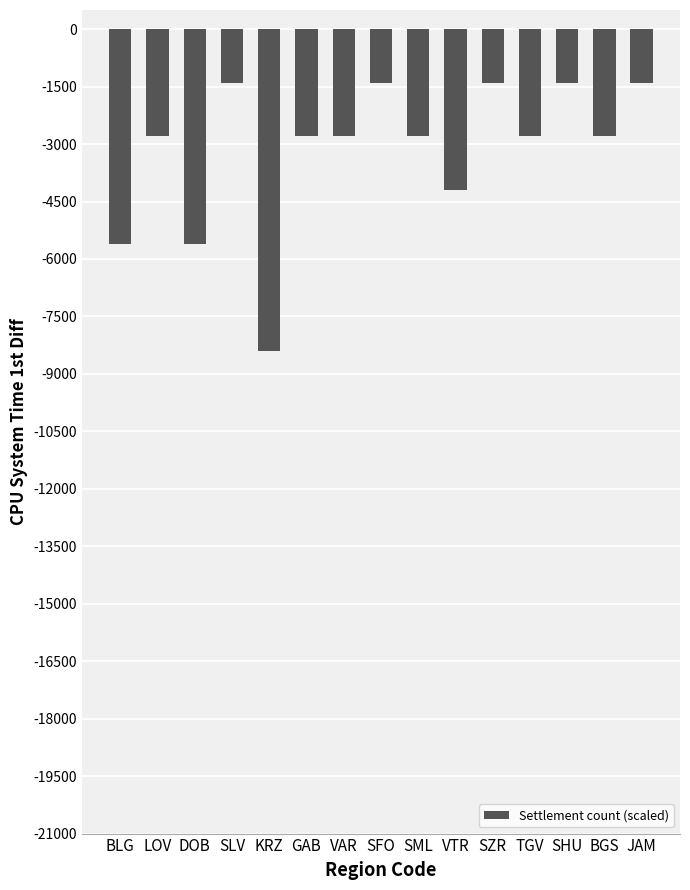

True or false: the data shows -1400 at SHU.

True